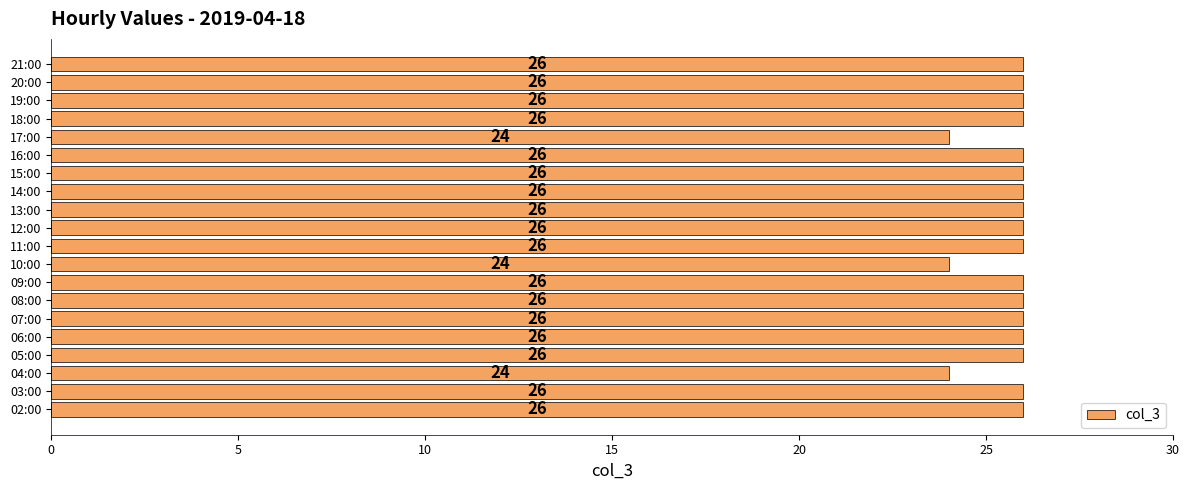

How many values are between 26 and 27?

17